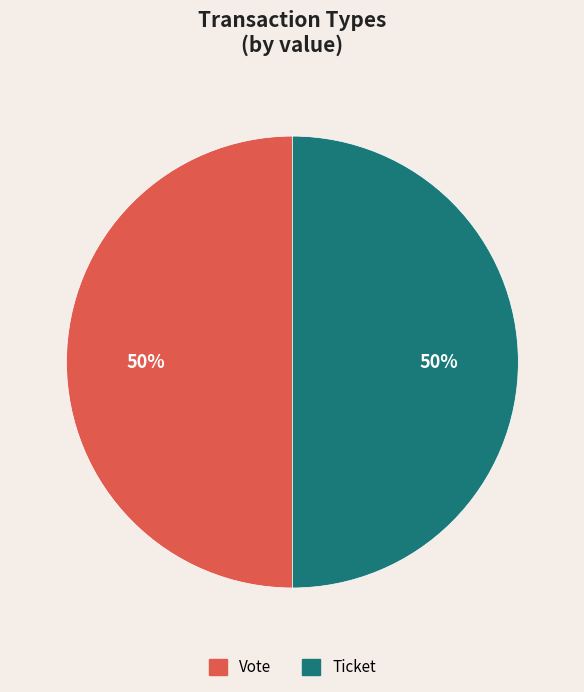

Approximately how many times larger is the value at Vote compared to Ticket?

1.0